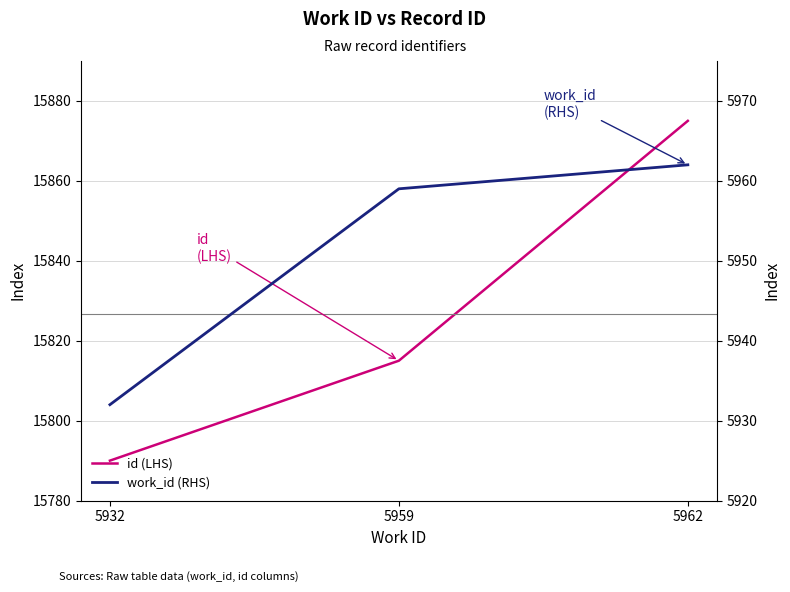

How many lines are shown in the chart?

2